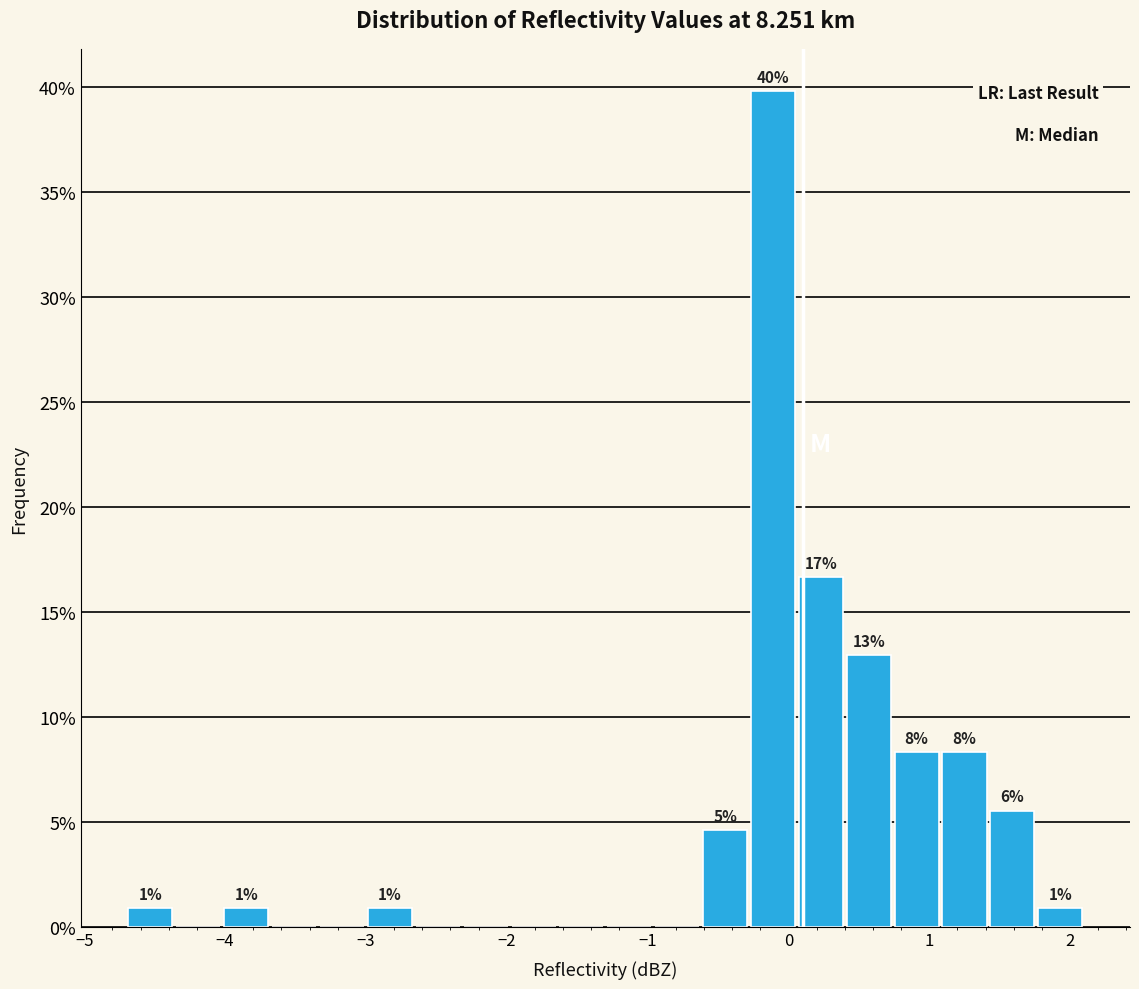

Around what value on the x-axis is the tallest bar? Give the approximate position of its centre, as read against the axis.

-0.1